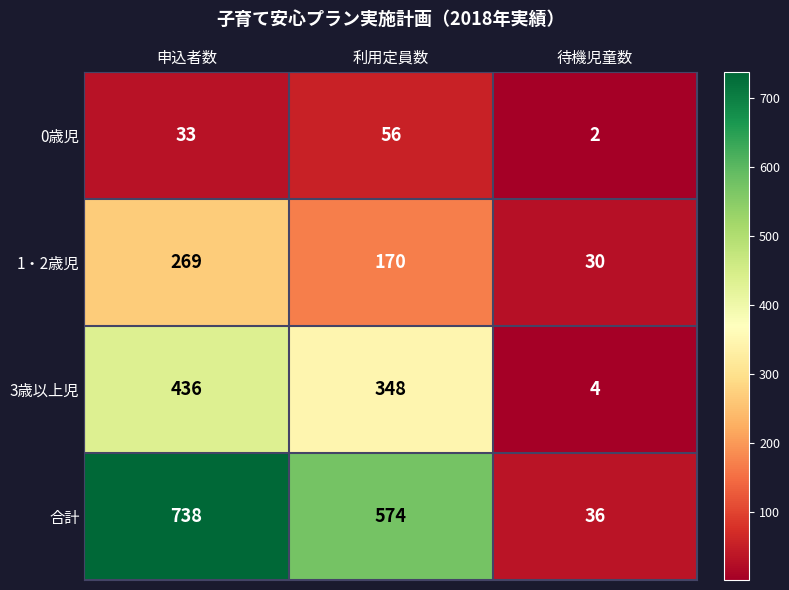

Reading right to left, what are all the values shown in this chart?

0歳児: 待機児童数=2	利用定員数=56	申込者数=33
1・2歳児: 待機児童数=30	利用定員数=170	申込者数=269
3歳以上児: 待機児童数=4	利用定員数=348	申込者数=436
合計: 待機児童数=36	利用定員数=574	申込者数=738